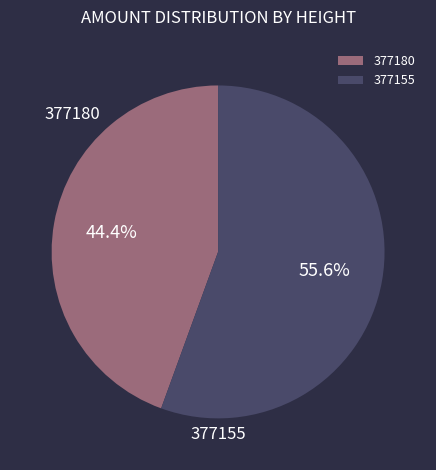

Rank the categories by value from highest to lowest.

377155, 377180